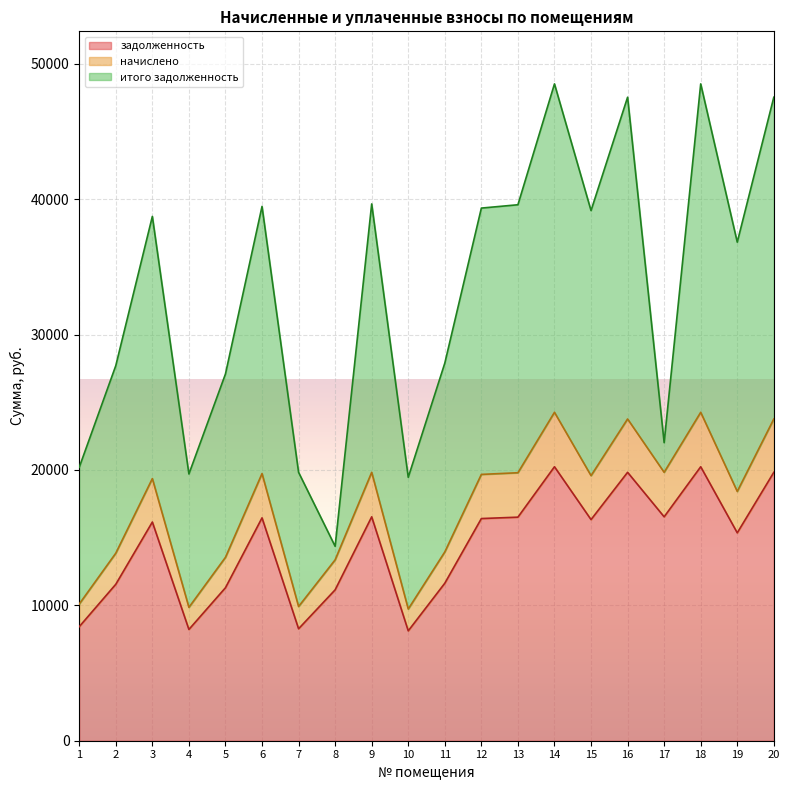

What is the total value across all series at 11?

27889.4